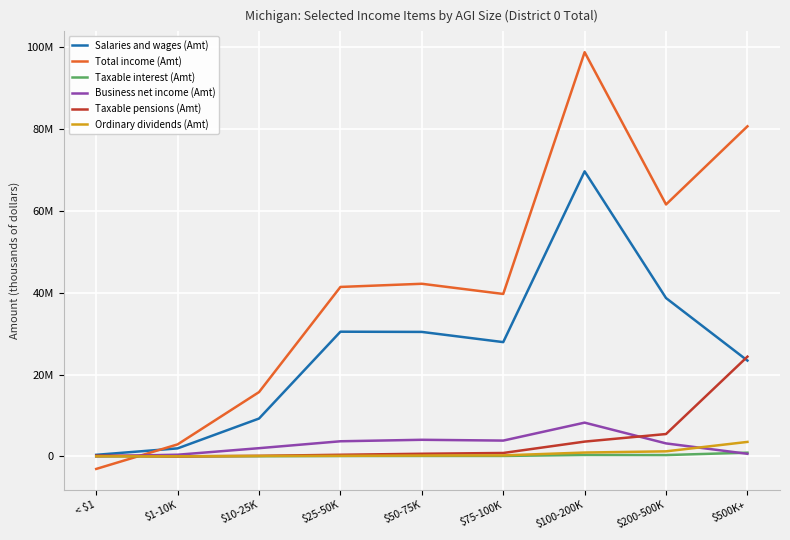

What is the label of the 5th point from the left?

$50-75K